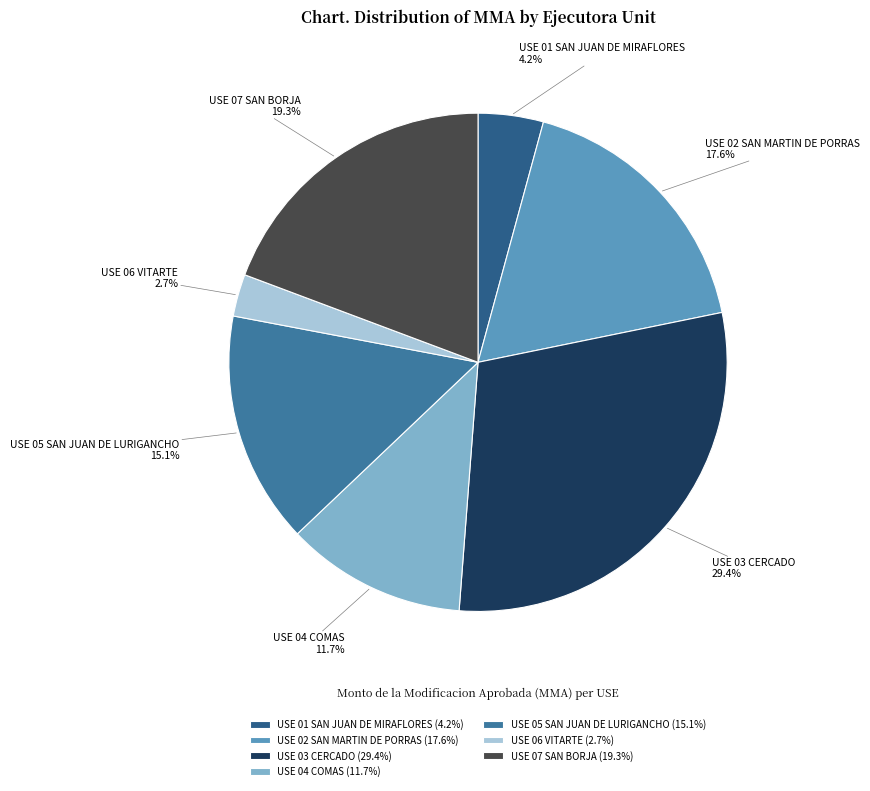

Count the number of slices in the pie.

7